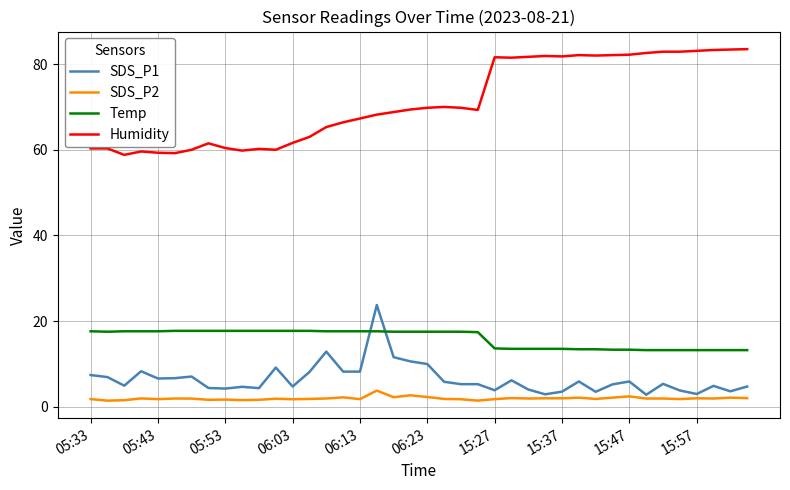

List the series in order of their peak value, lowest first.

SDS_P2, Temp, SDS_P1, Humidity